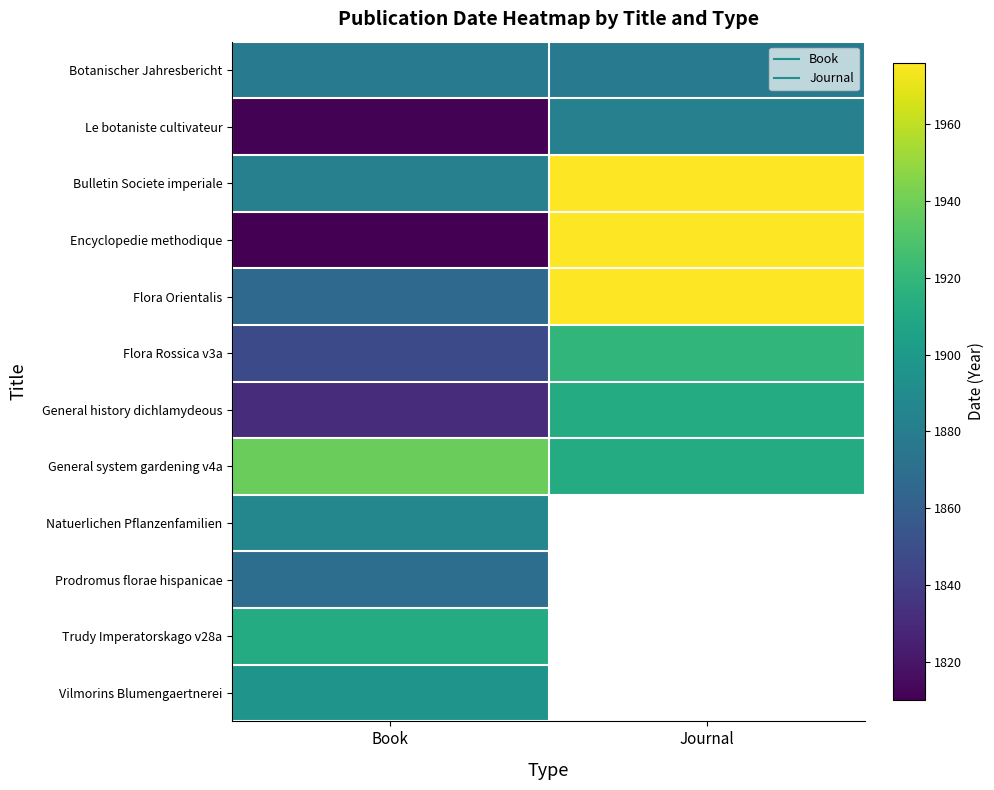

What is the highest value of the Bulletin Societe imperiale series?

1976.0